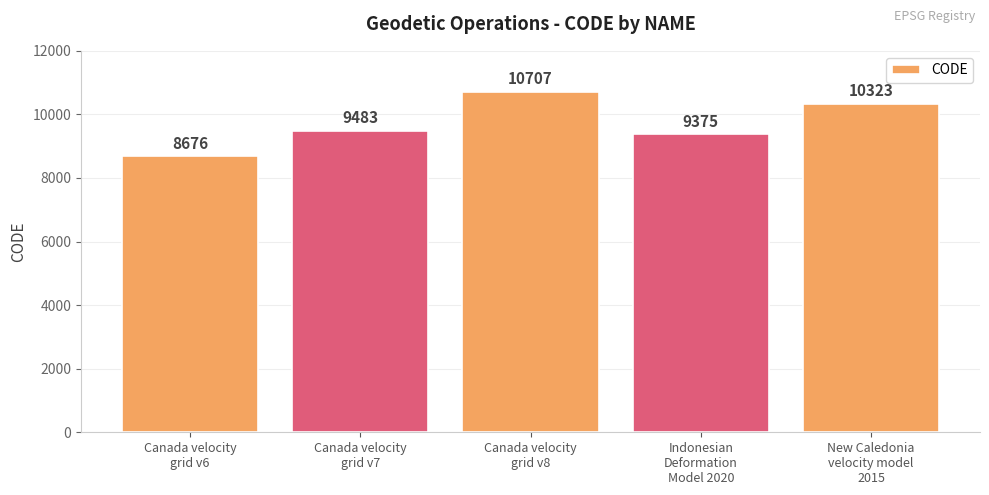

What is the sum of the values at Canada velocity
grid v8 and New Caledonia
velocity model
2015?

21030